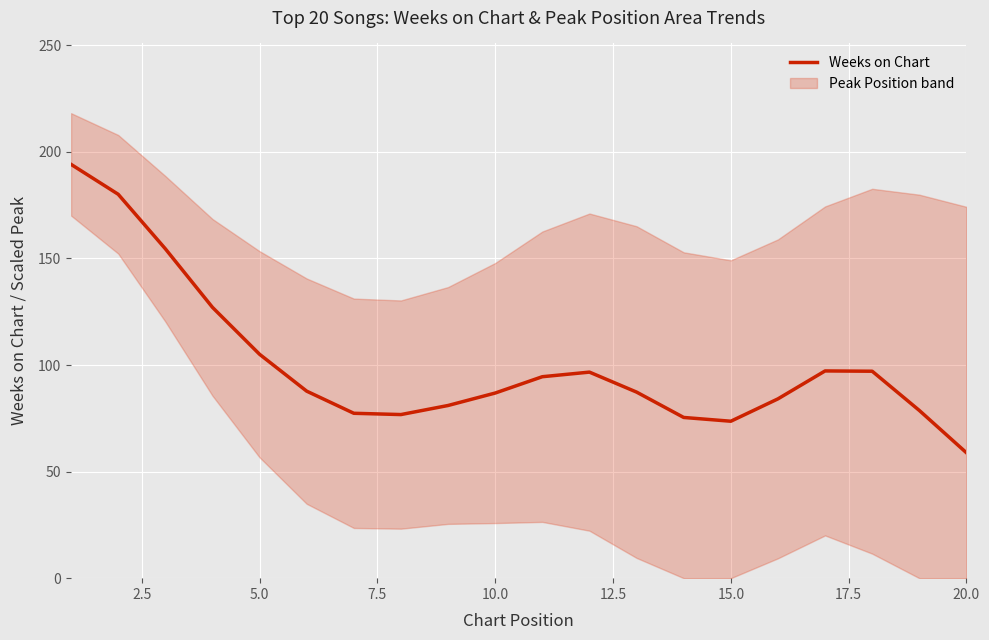

What is the minimum value for Weeks on Chart?

58.8